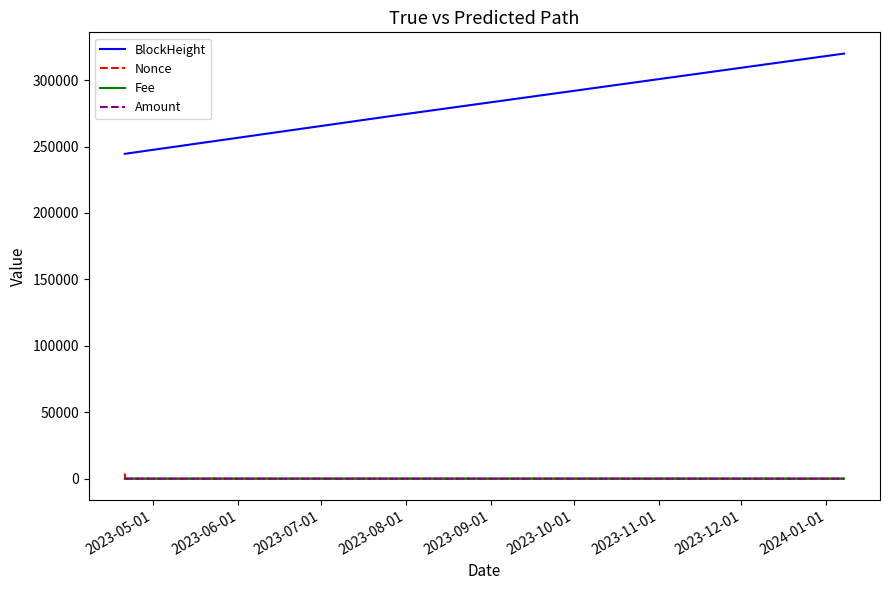

What is the sum of all Amount values?

100.0